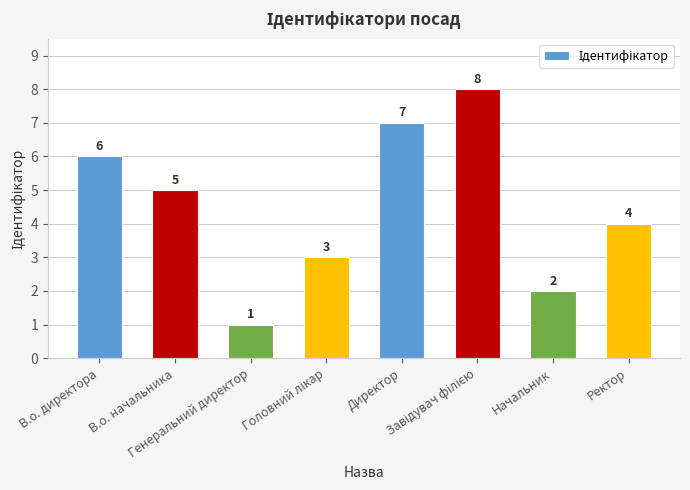

At which label is the value closest to 4?

Ректор